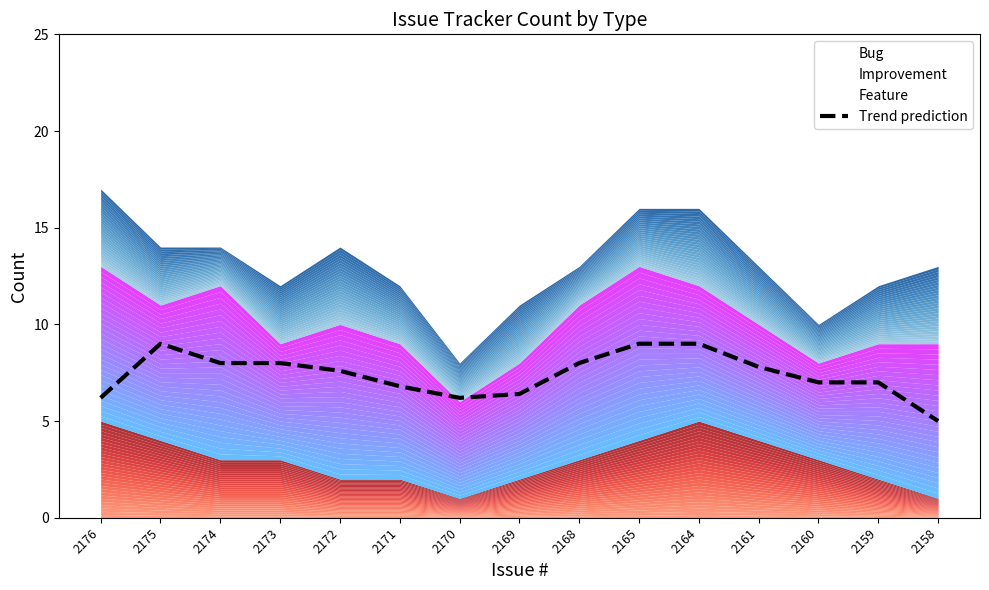

How many lines are shown in the chart?

1